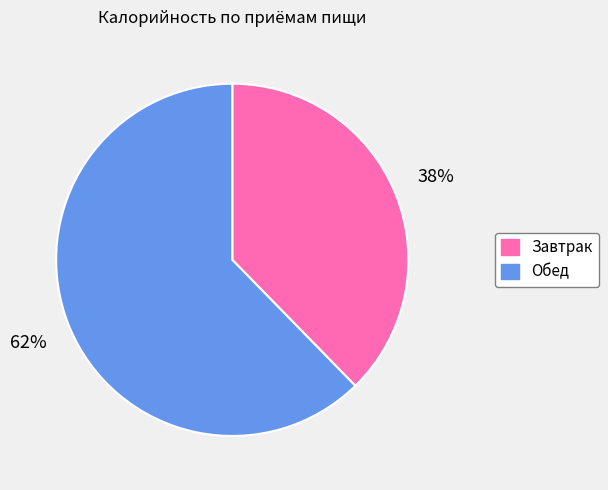

How many segments does this pie chart have?

2